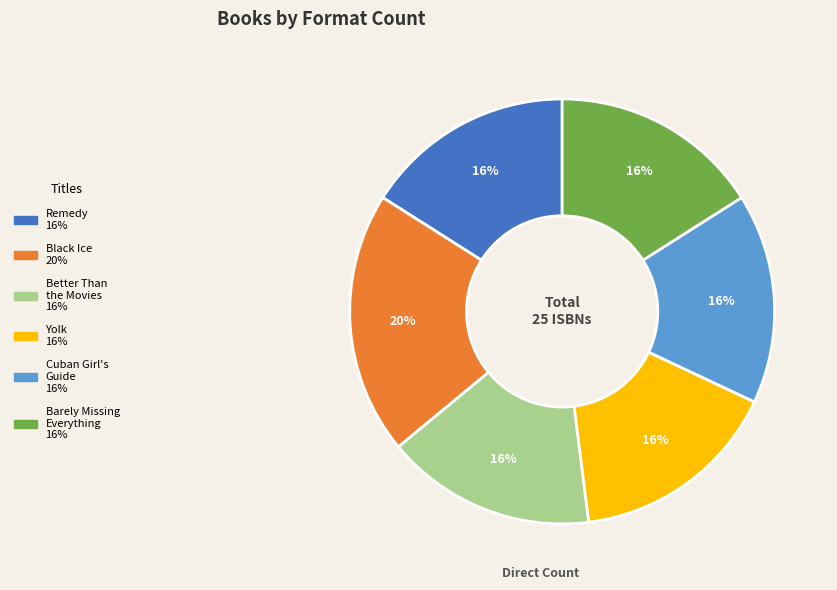

To the nearest percent, what is the difference between the largest and smallest slice percentages?

4%